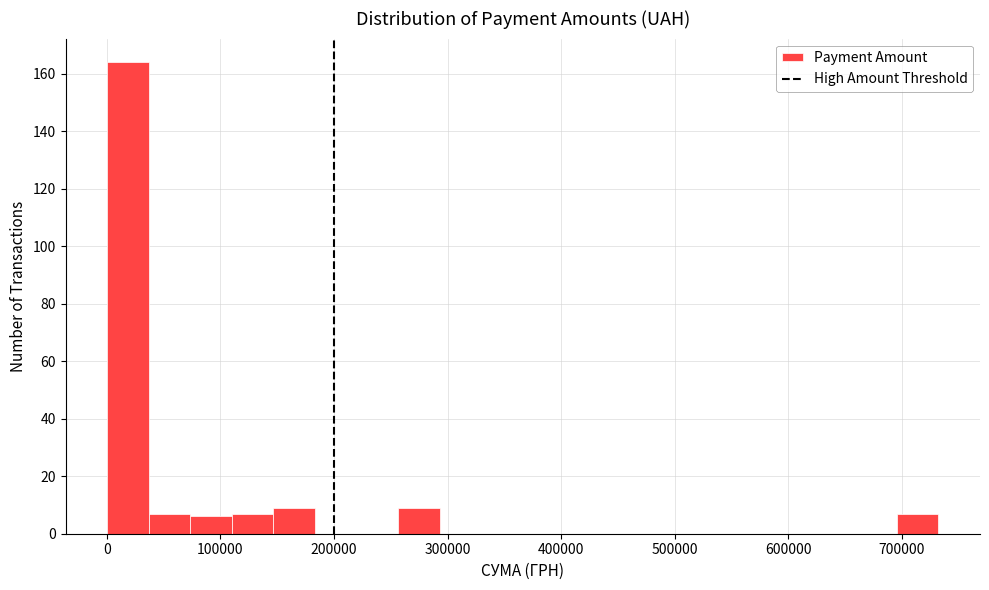

Around what value on the x-axis is the tallest bar? Give the approximate position of its centre, as read against the axis.

20000